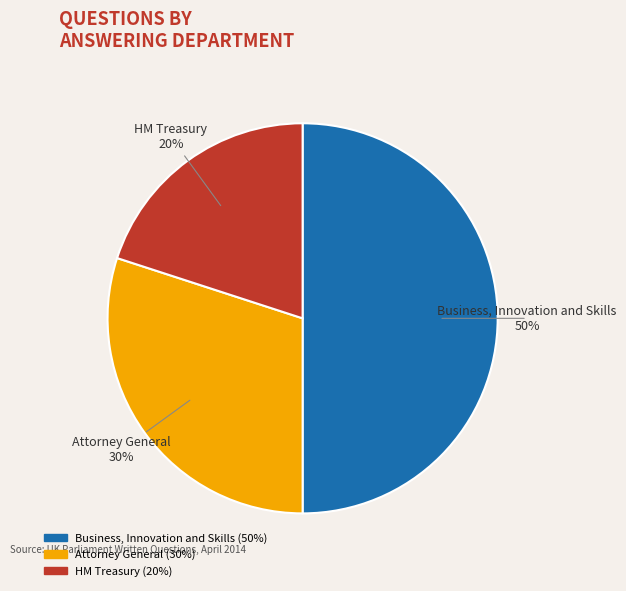

Does HM Treasury account for over 50% of the chart?

No